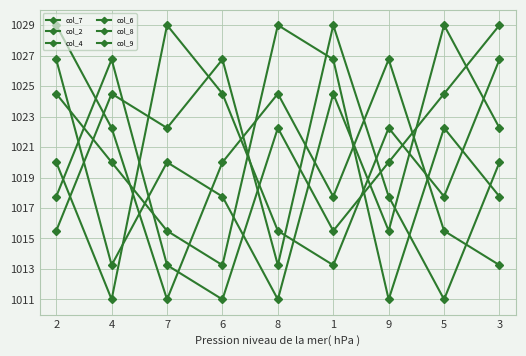

True or false: col_8 and col_4 intersect in this chart.

True